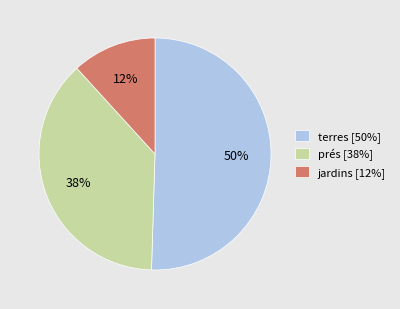

The jardins [12%] slice represents 12% of the pie. True or false?

True